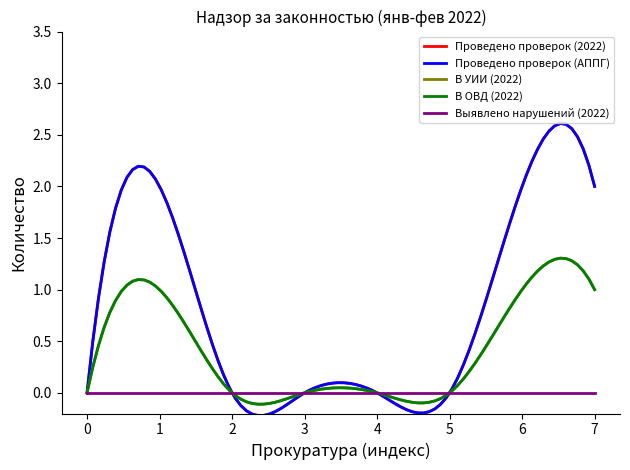

How many lines are shown in the chart?

5